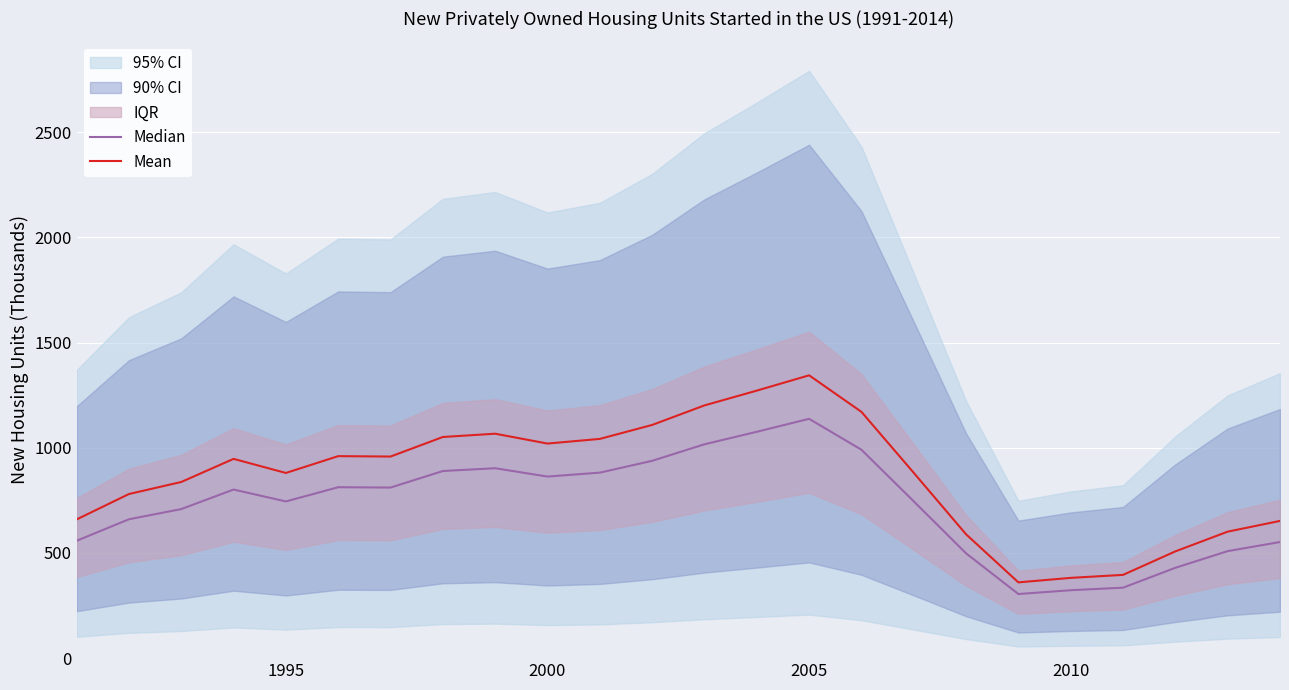

What is the minimum value shown in the chart?

304.7